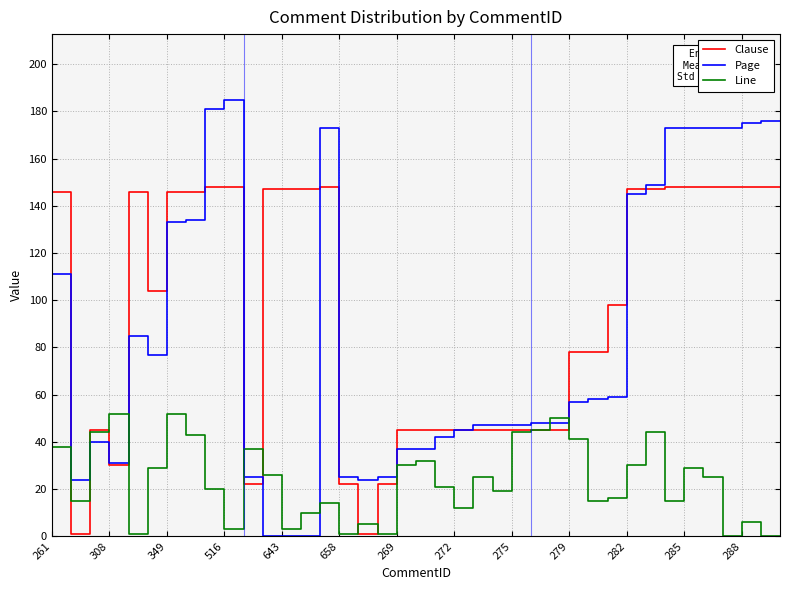

Rank the series by their maximum value, from highest to lowest.

Page, Clause, Line